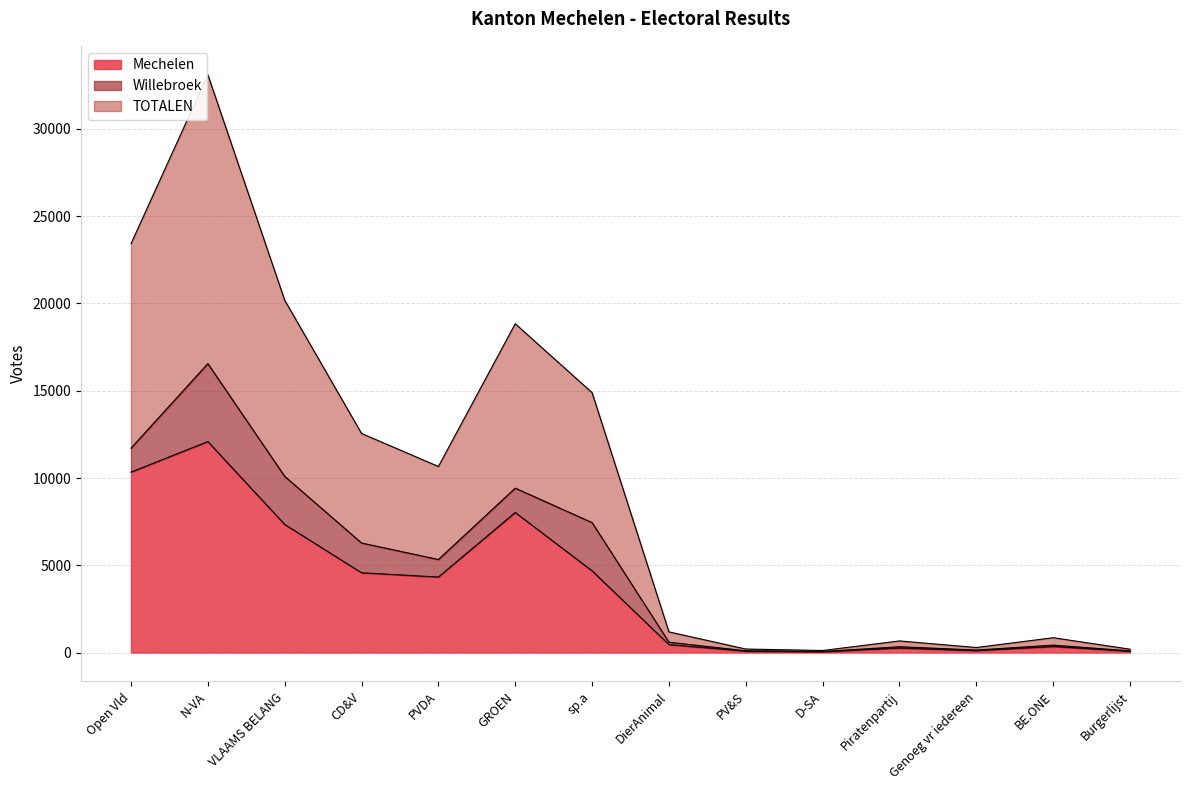

At which label is Mechelen closest to 6066?

VLAAMS BELANG